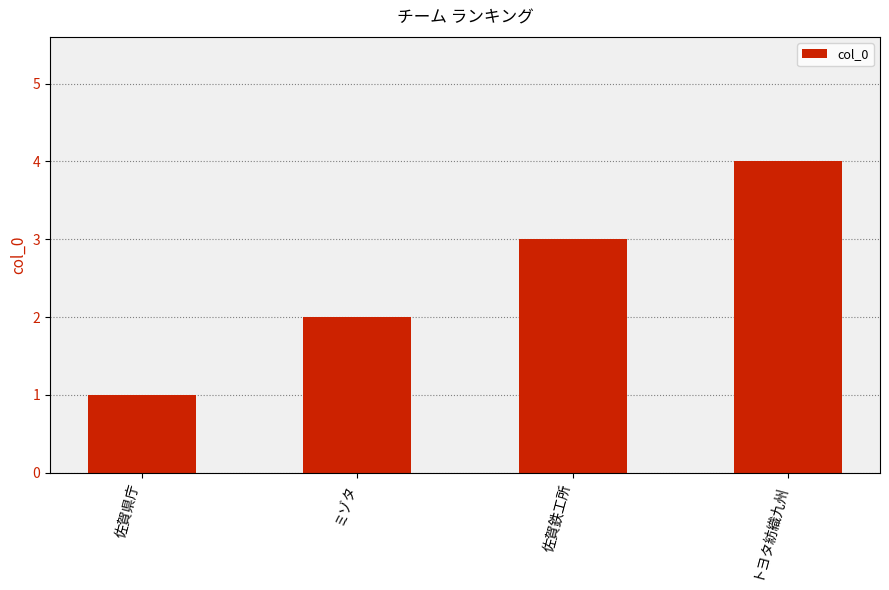

What is the change in value from 佐賀県庁 to ミゾタ?

+1